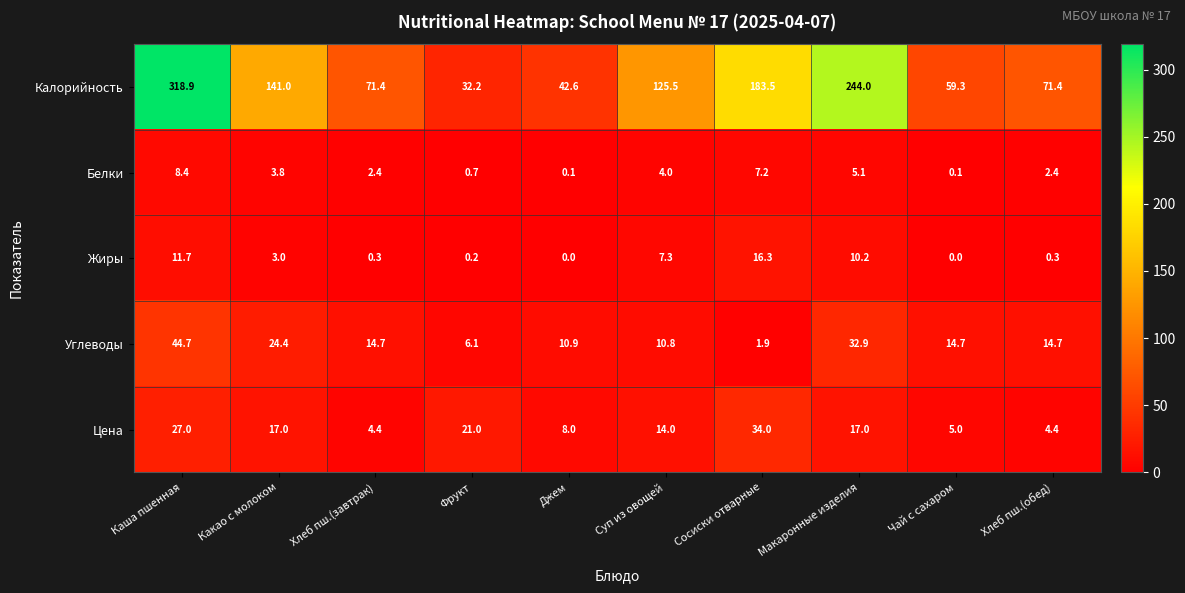

What is the greatest value displayed?

318.9